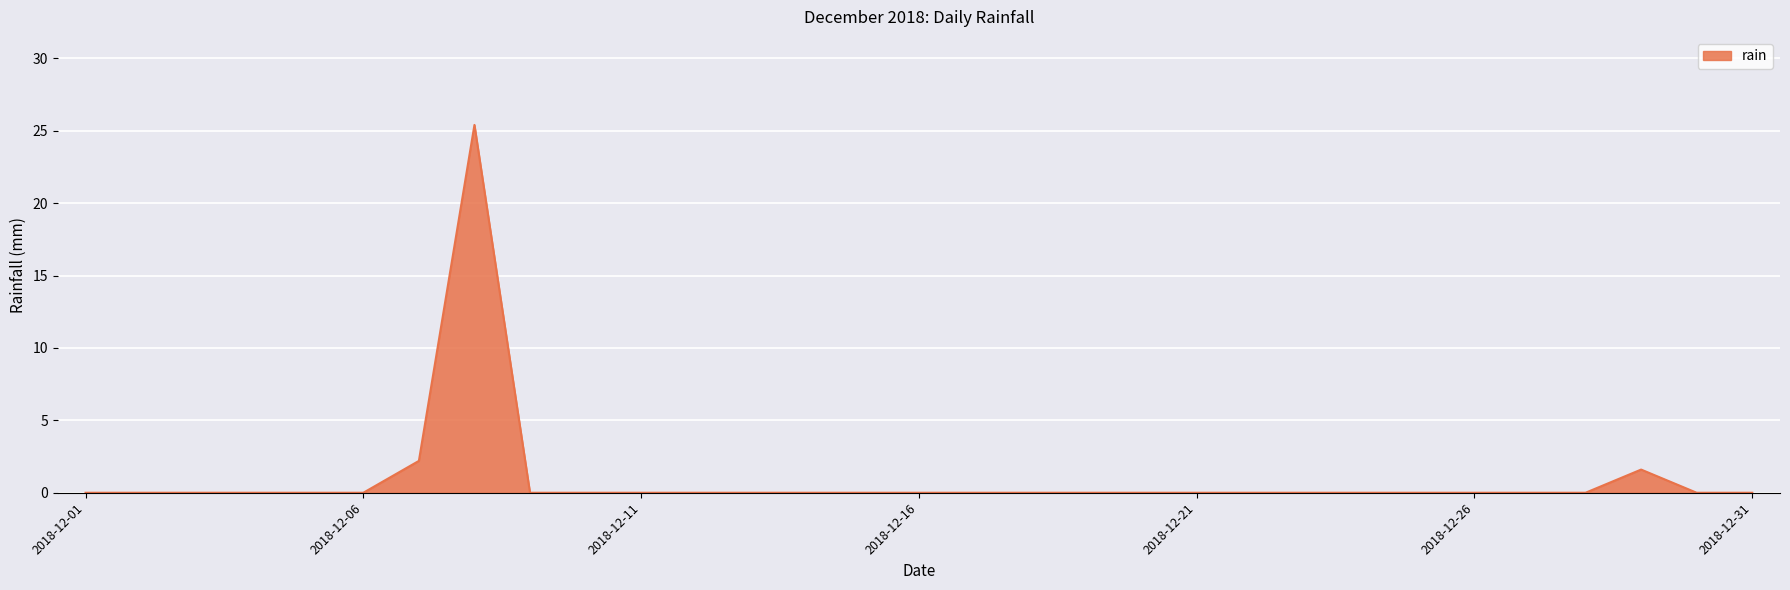

What is the difference between the maximum and minimum values?

25.4